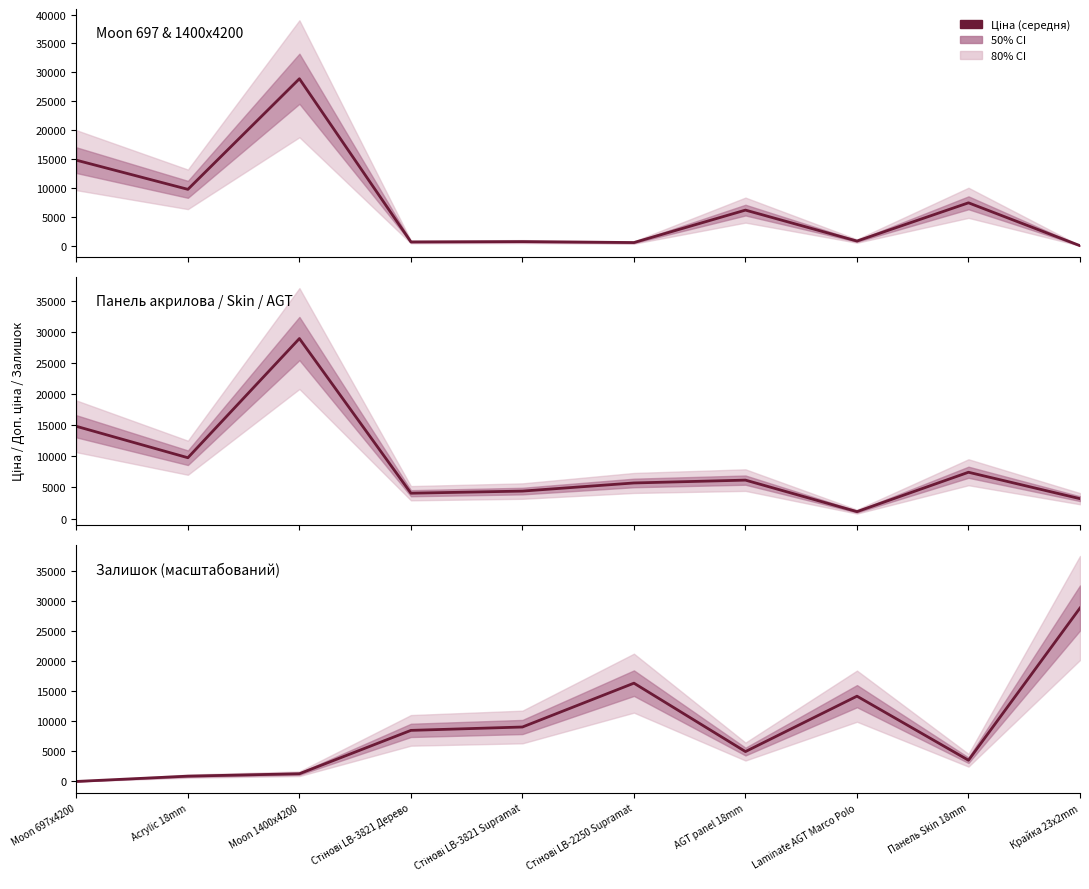

How many categories are shown in the chart?

10